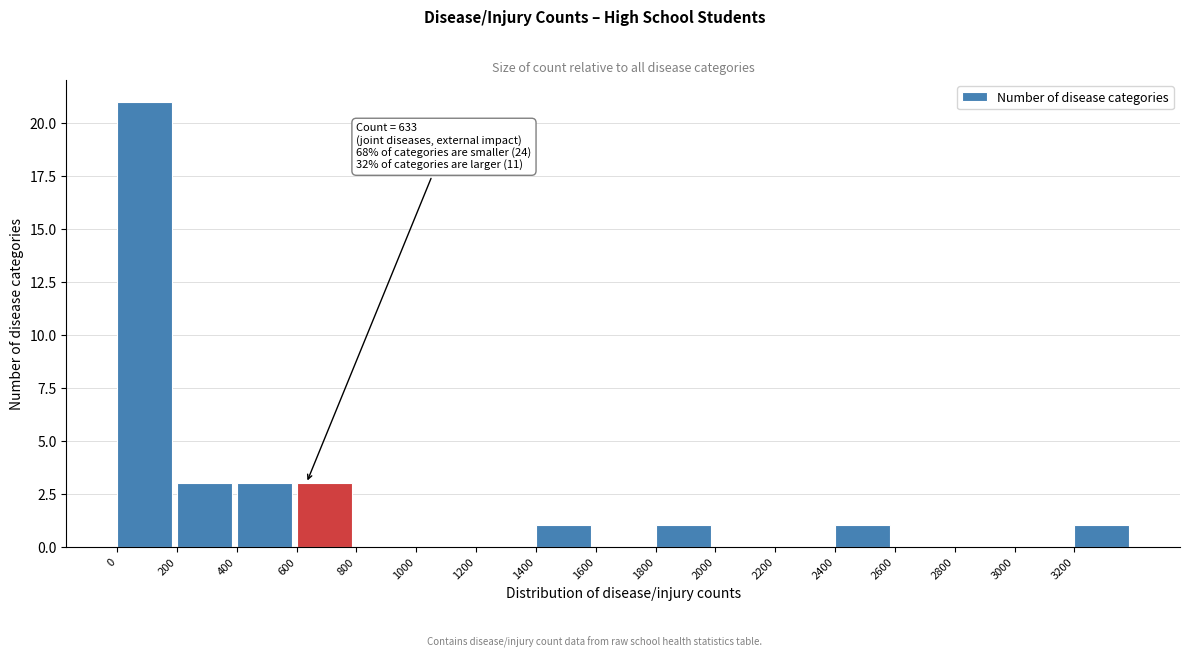

Over which range of the x-axis is the bar tallest?

0 to 200